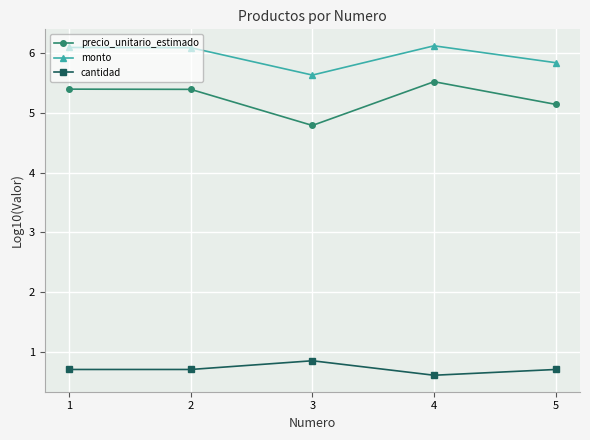

What is the difference between the highest and lowest values at 5?

5.1